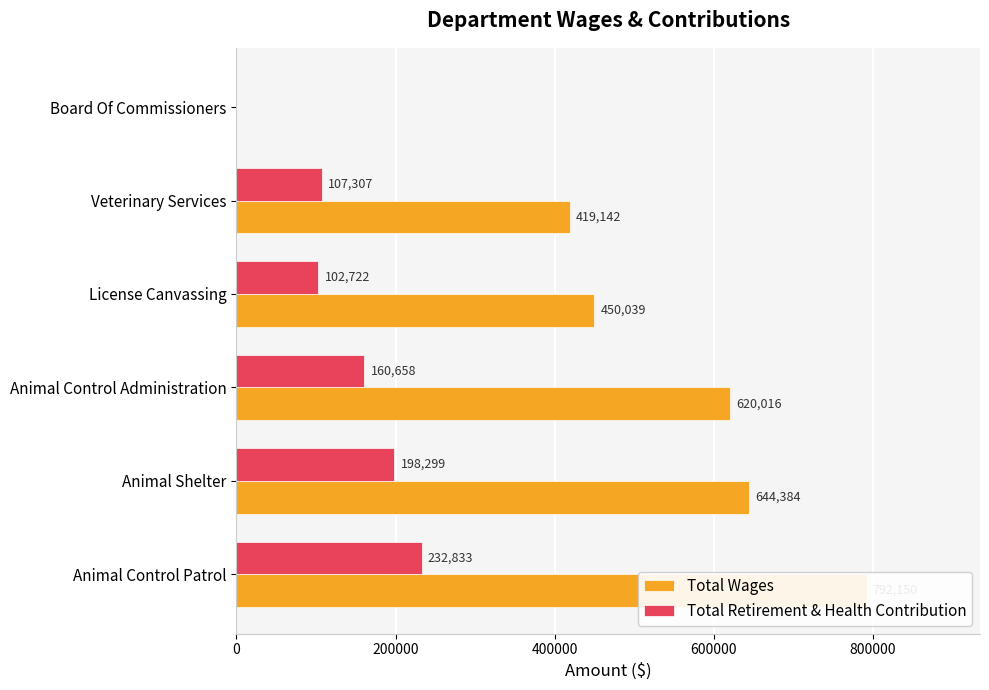

Which series has the widest spread of values?

Total Wages